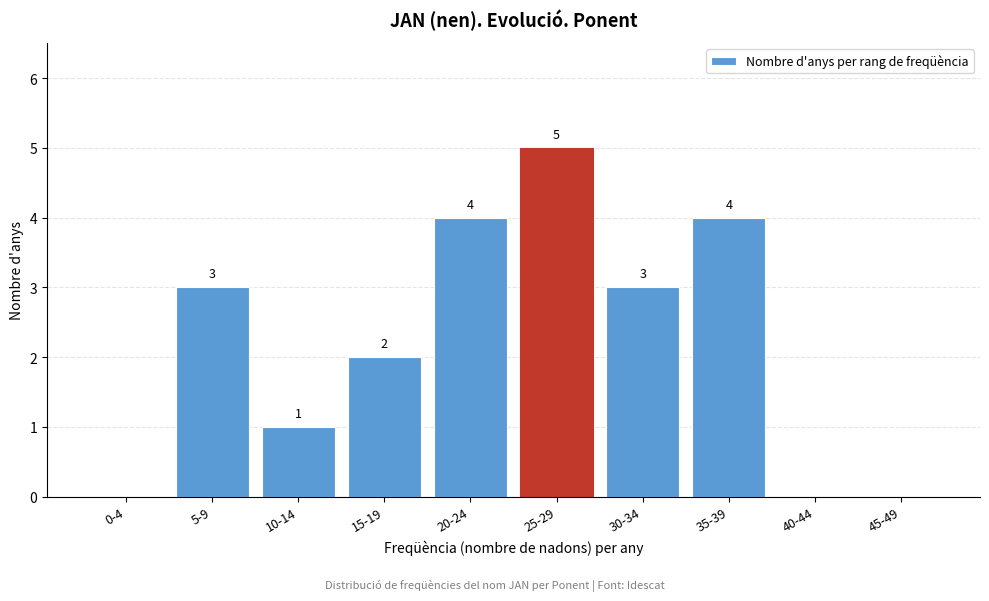

Reading left to right, list all the values displayed in this chart.

0-4=0	5-9=3	10-14=1	15-19=2	20-24=4	25-29=5	30-34=3	35-39=4	40-44=0	45-49=0